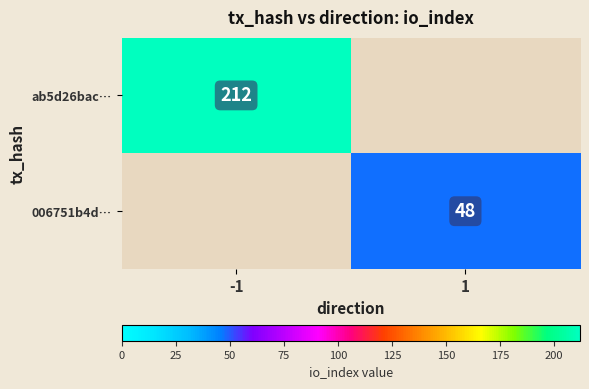

What is the spread (max minus min) of values at 1?

48